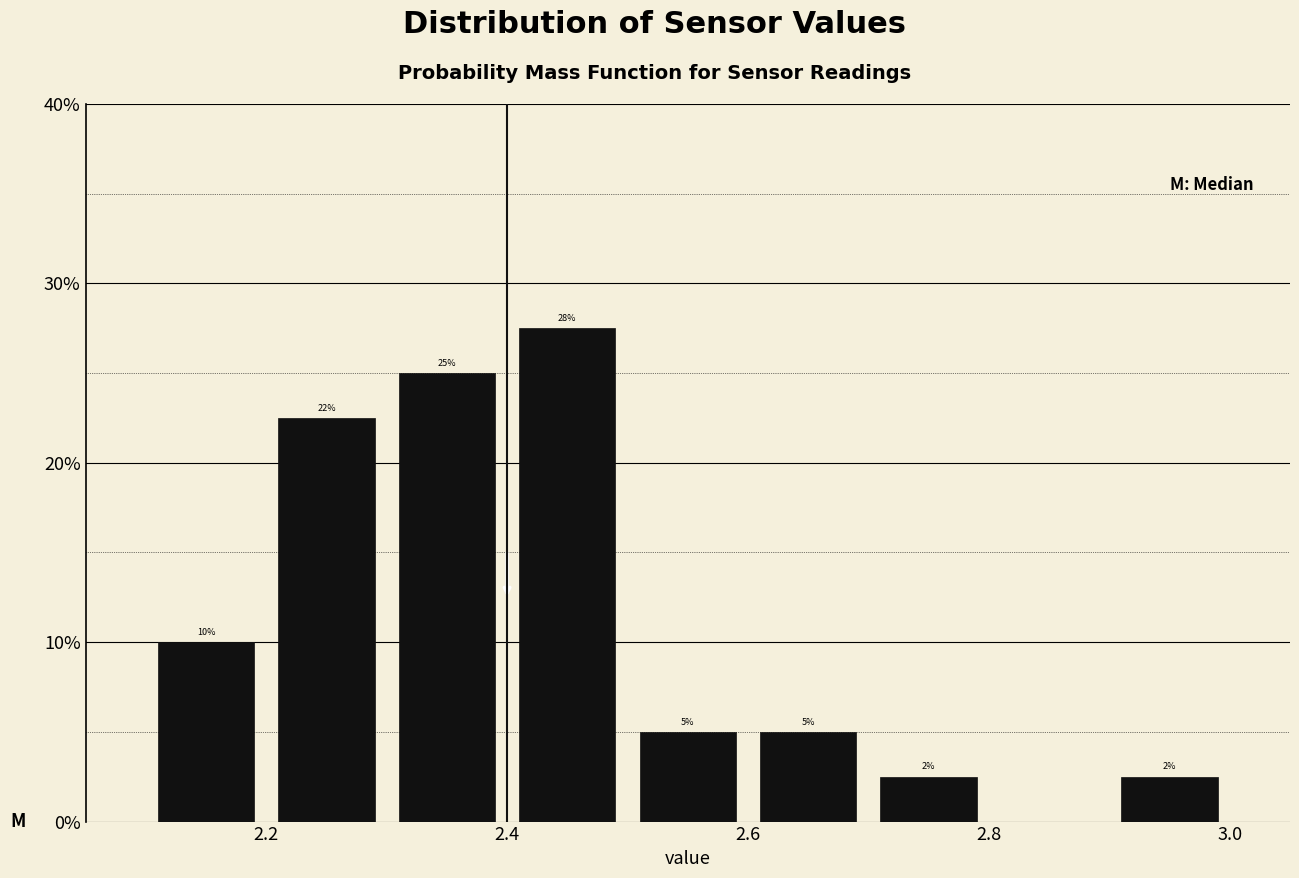

Over which range of the x-axis is the bar tallest?

2.4 to 2.5